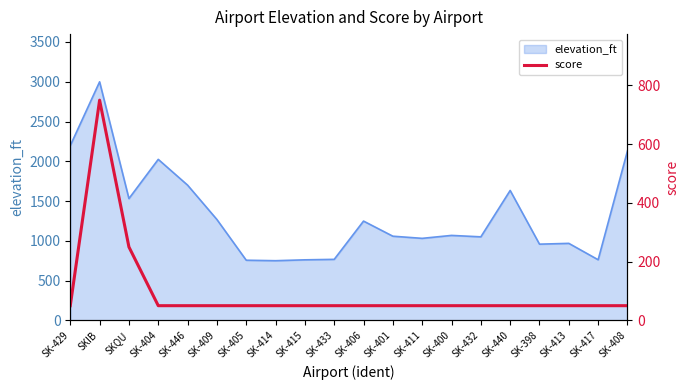

What is the difference between the maximum and minimum values?

700